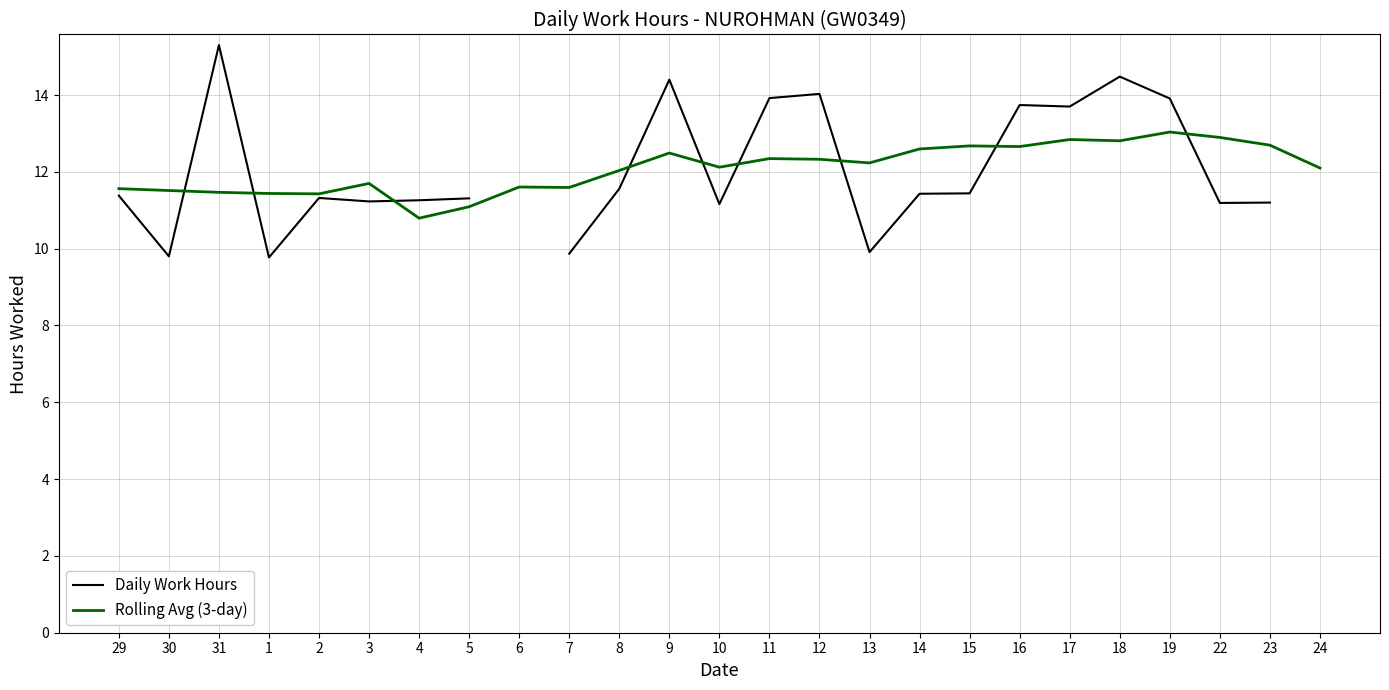

How many times do Rolling Avg (3-day) and Daily Work Hours cross each other?

9